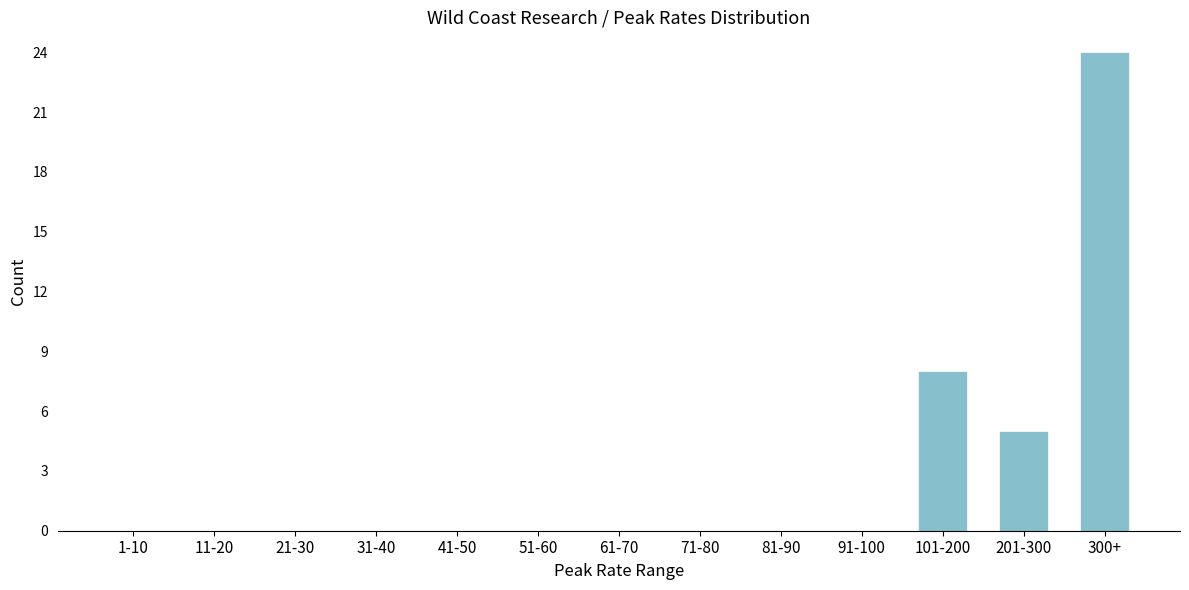

Reading right to left, extract all data points from this chart.

300+=24	201-300=5	101-200=8	91-100=0	81-90=0	71-80=0	61-70=0	51-60=0	41-50=0	31-40=0	21-30=0	11-20=0	1-10=0